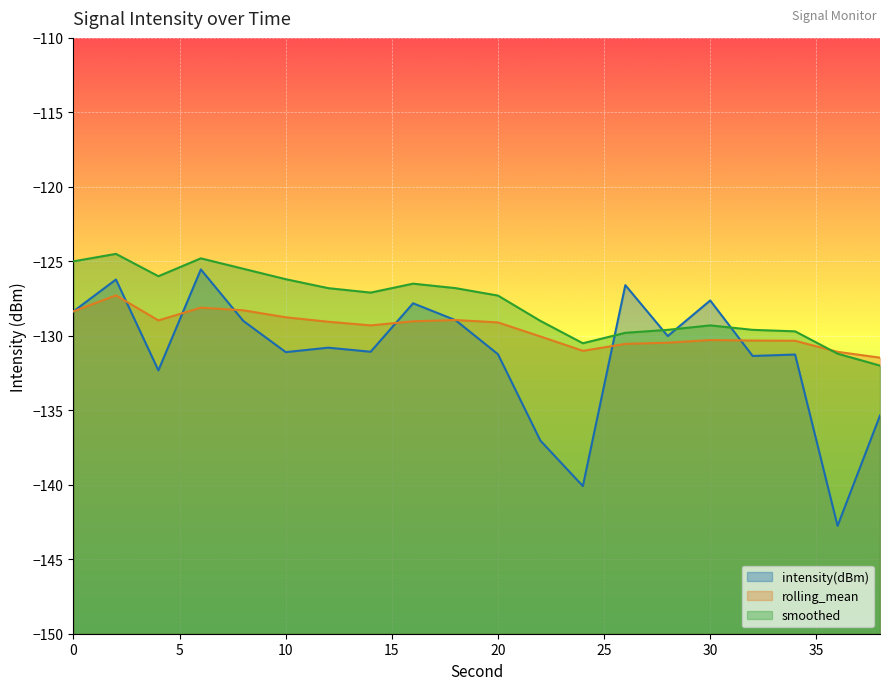

How many intersections are there between intensity(dBm) and smoothed?

4